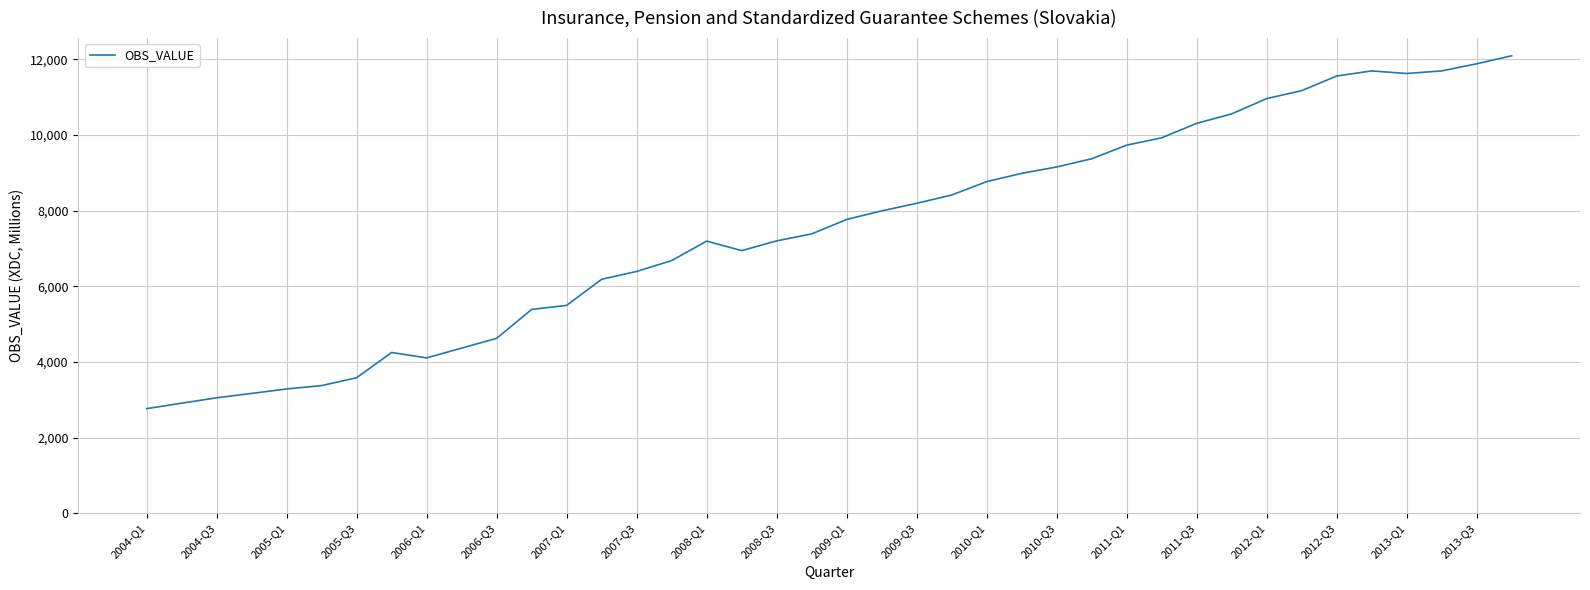

Does the chart display data point markers on the line(s)?

No